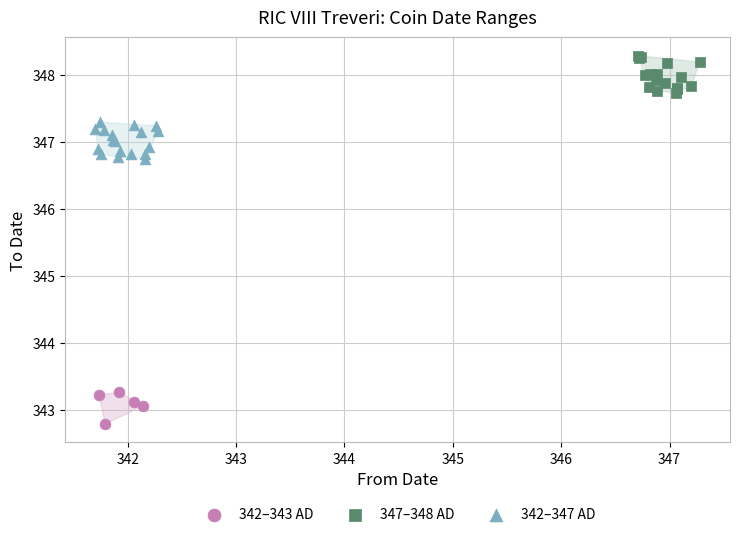

Which series contains the lowest Y value?

342–343 AD